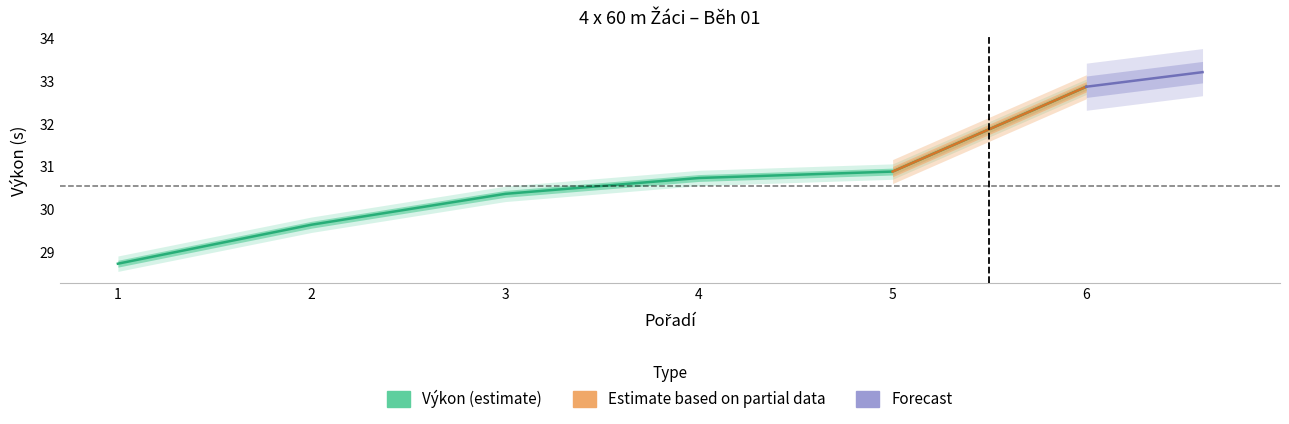

Read the value at 4.

30.7